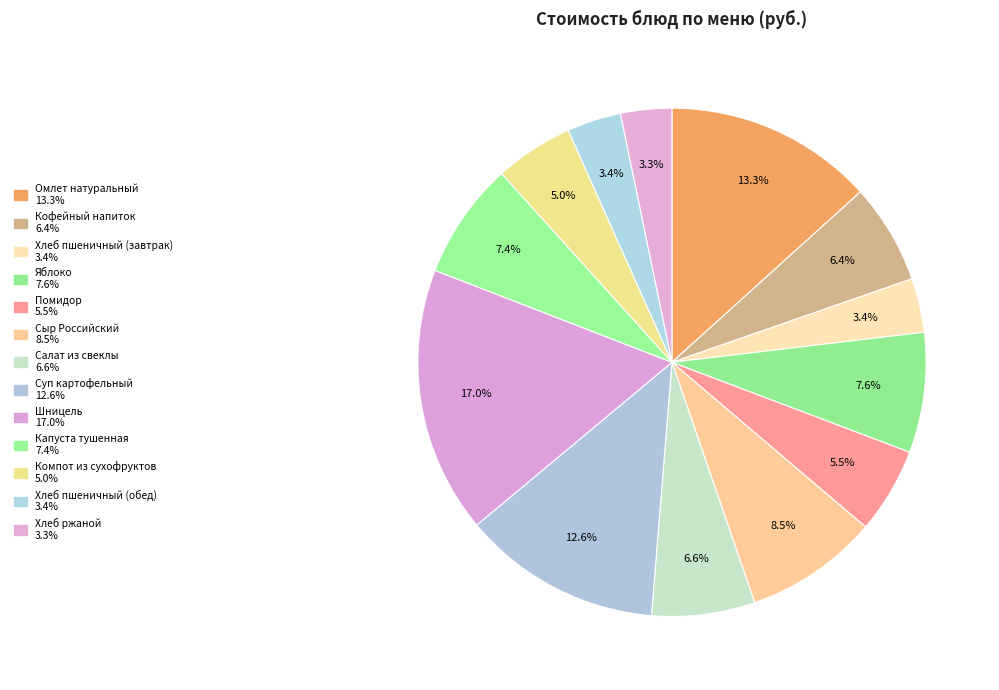

How many slices are in this pie chart?

13